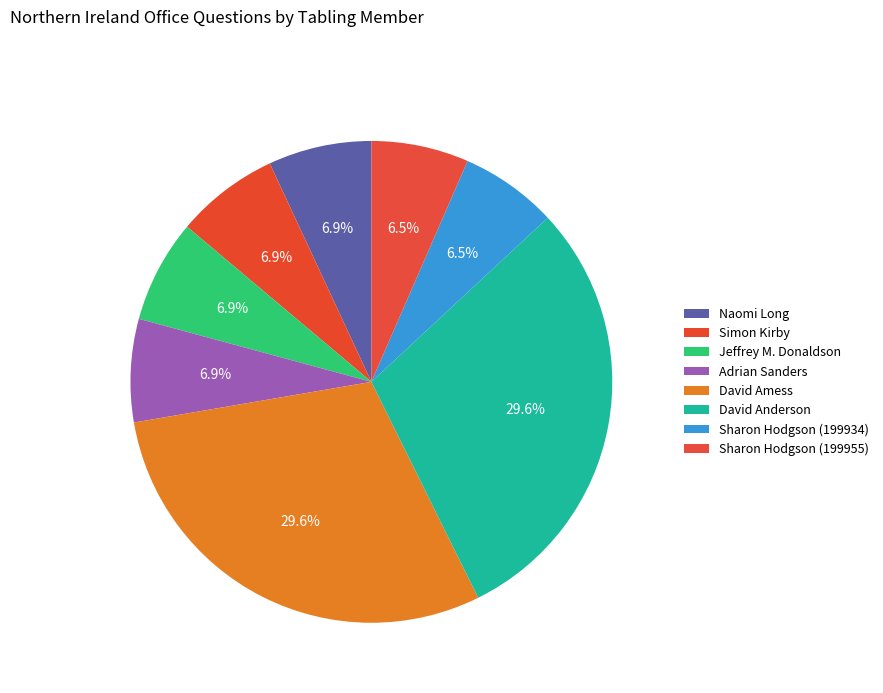

Between David Amess and Sharon Hodgson (199934), which is larger?

David Amess